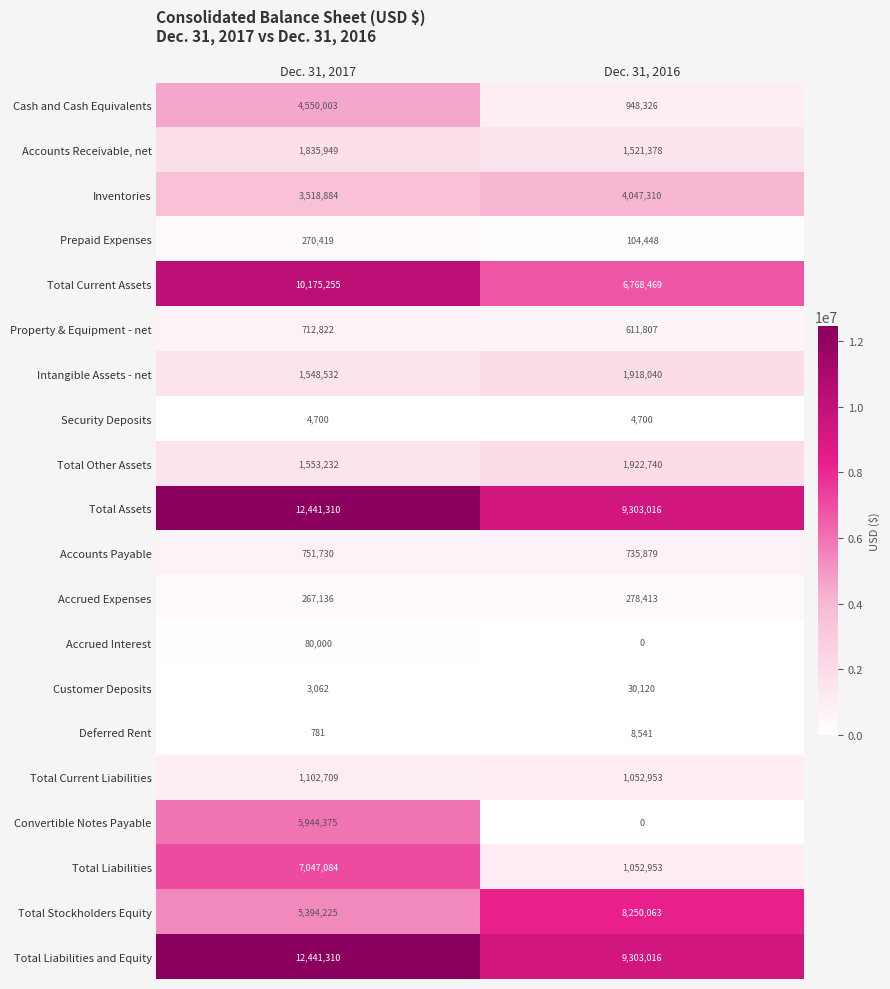

Rank the categories by Property & Equipment - net value from highest to lowest.

Dec. 31, 2017, Dec. 31, 2016